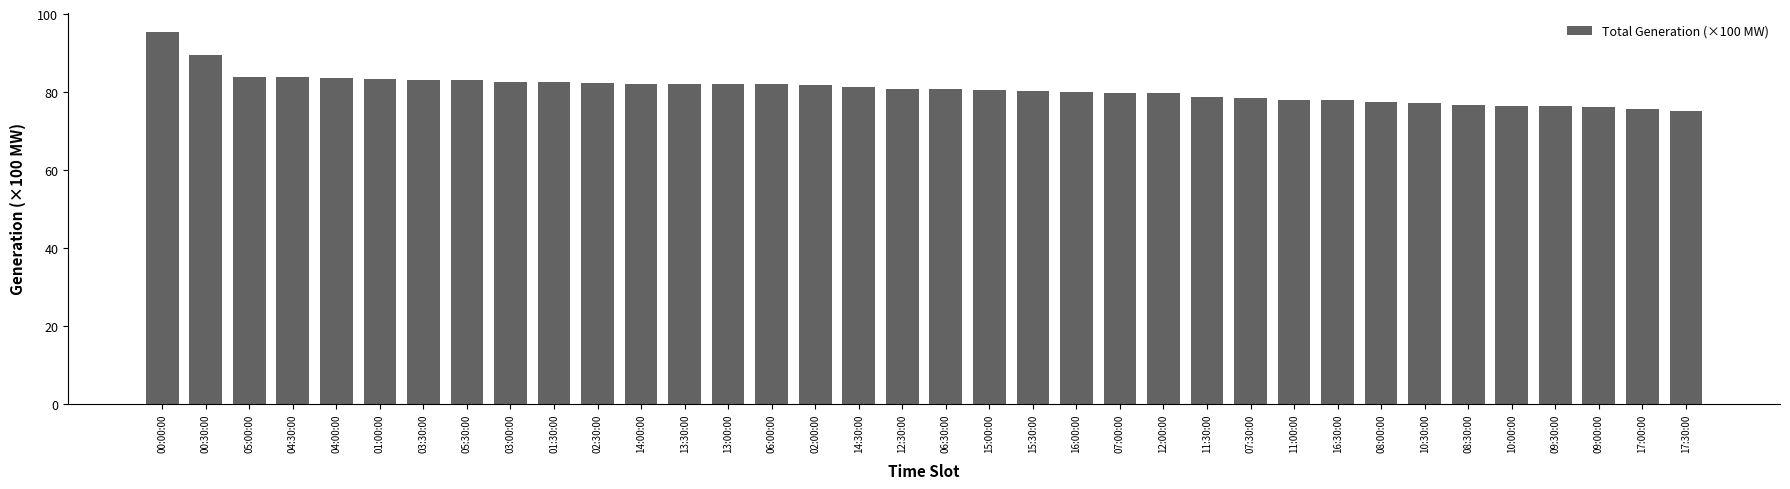

The chart shows a value of 49.8 at 10:30:00. True or false?

False